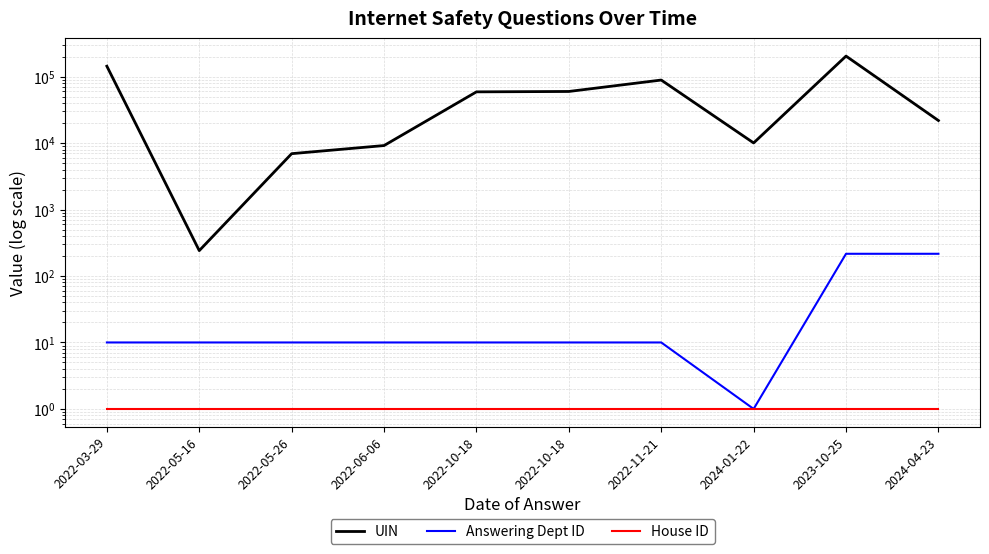

Rank the categories by Answering Dept ID value from lowest to highest.

2024-01-22, 2022-03-29, 2022-05-16, 2022-05-26, 2022-06-06, 2022-10-18, 2022-10-18, 2022-11-21, 2023-10-25, 2024-04-23